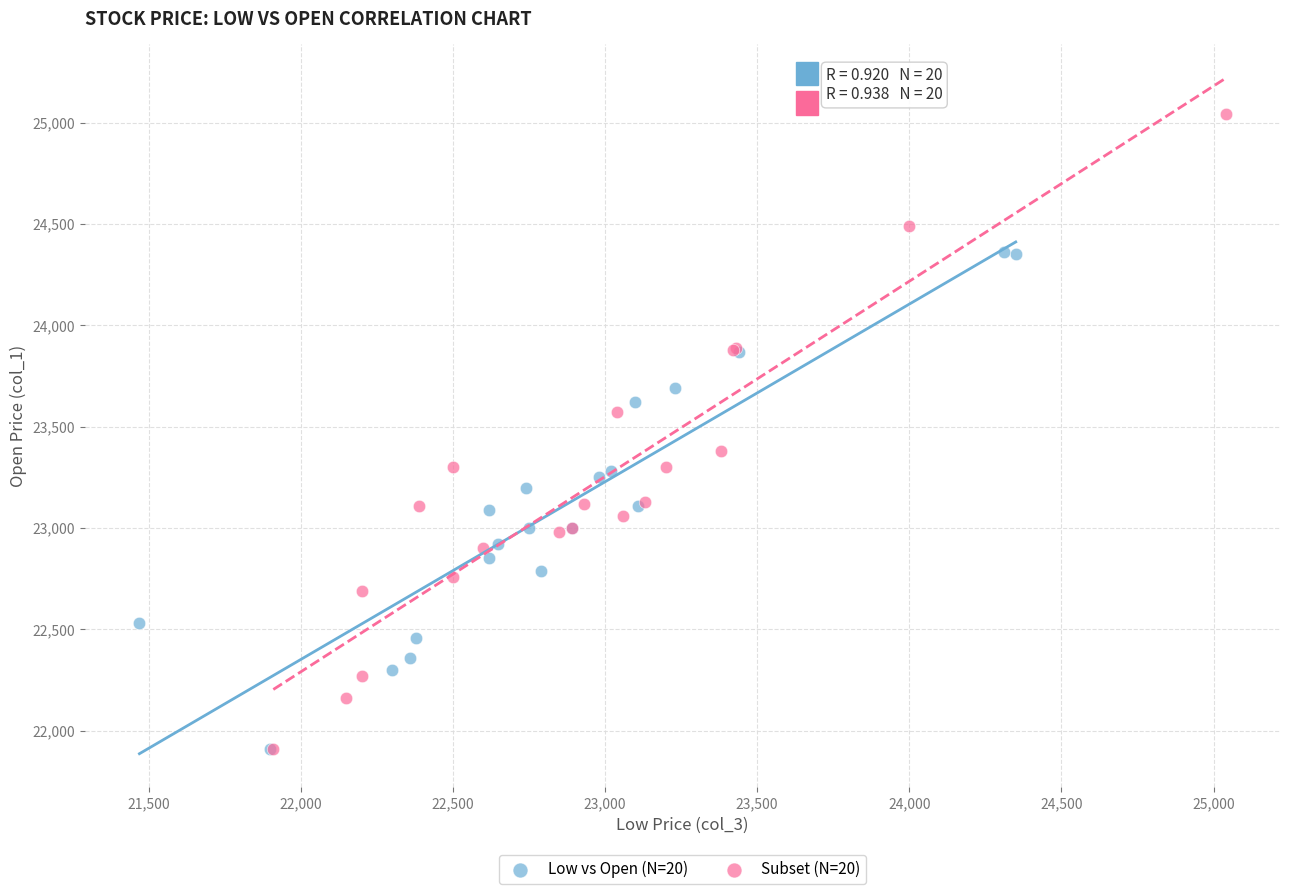

Which series reaches the maximum Y coordinate?

Subset (N=20)